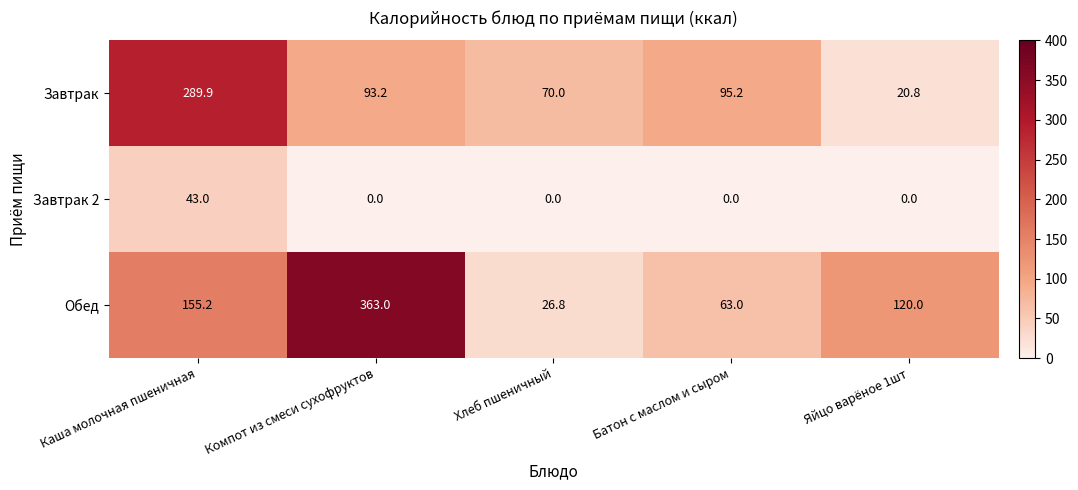

Which series changed the most between Компот из смеси сухофруктов and Яйцо варёное 1шт?

Обед